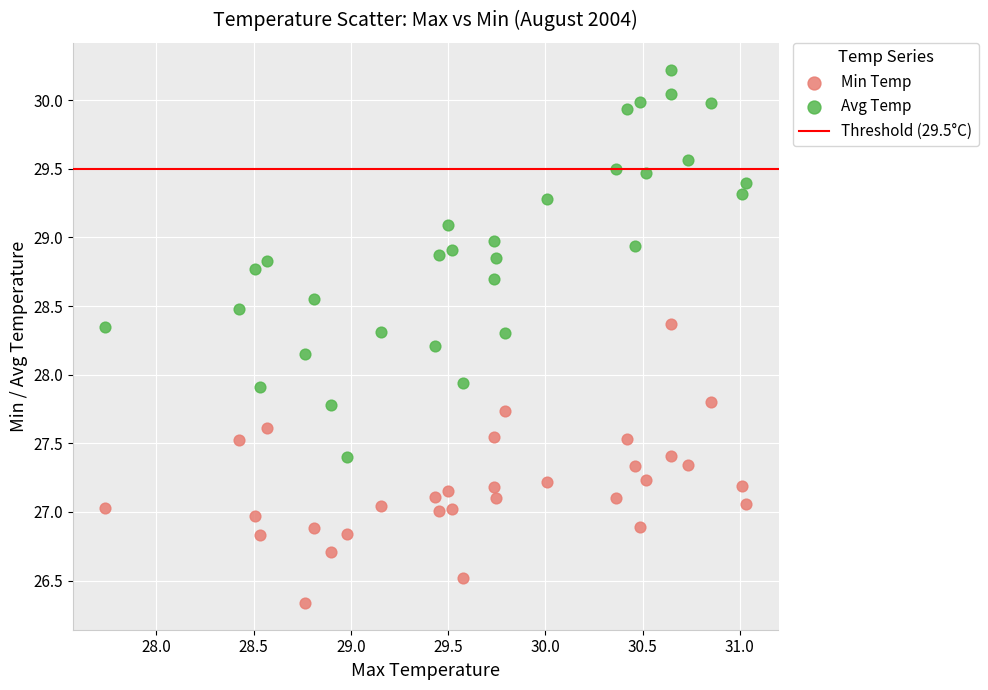

Which series contains the highest Y value?

Avg Temp